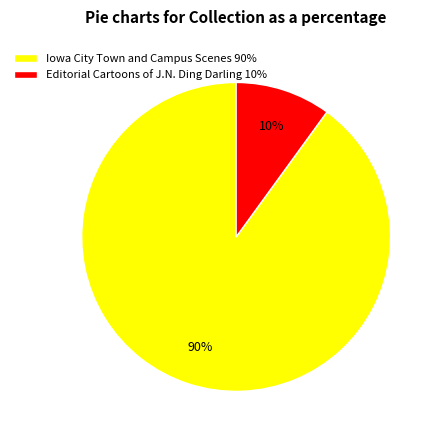

Is the sum of Iowa City Town and Campus Scenes 90% and Editorial Cartoons of J.N. Ding Darling 10% greater than half?

Yes